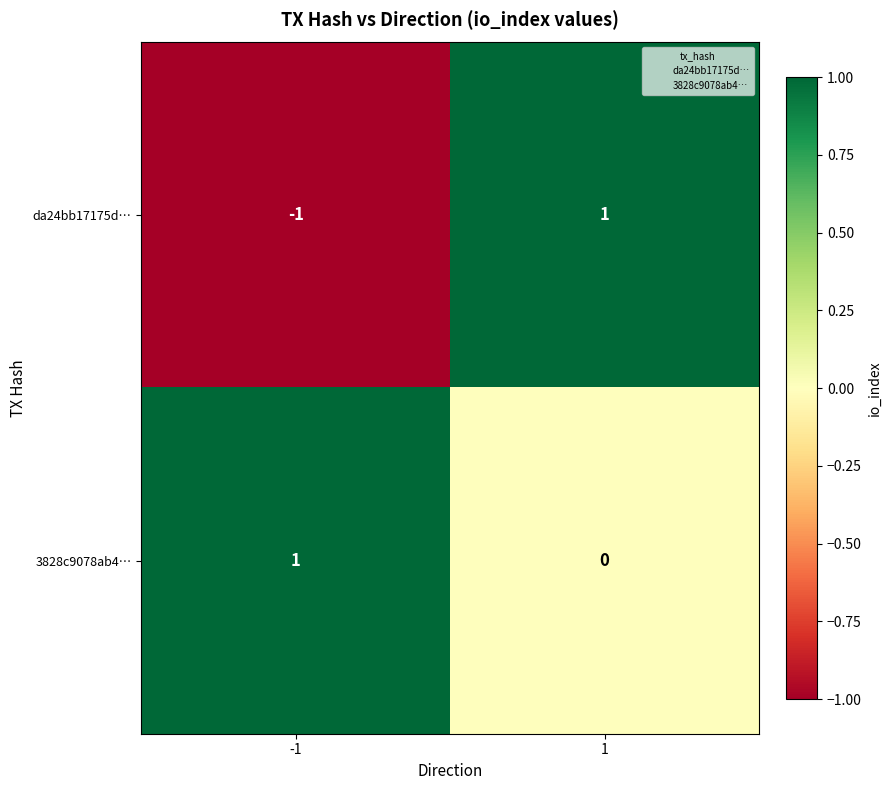

Between -1 and 1, which series saw the biggest shift?

da24bb17175d…